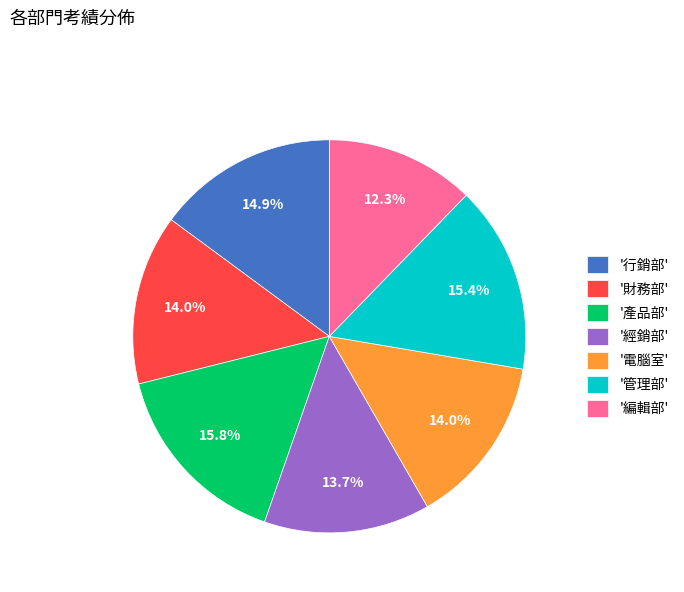

What percentage is NOT represented by '行銷部'?

85.1%